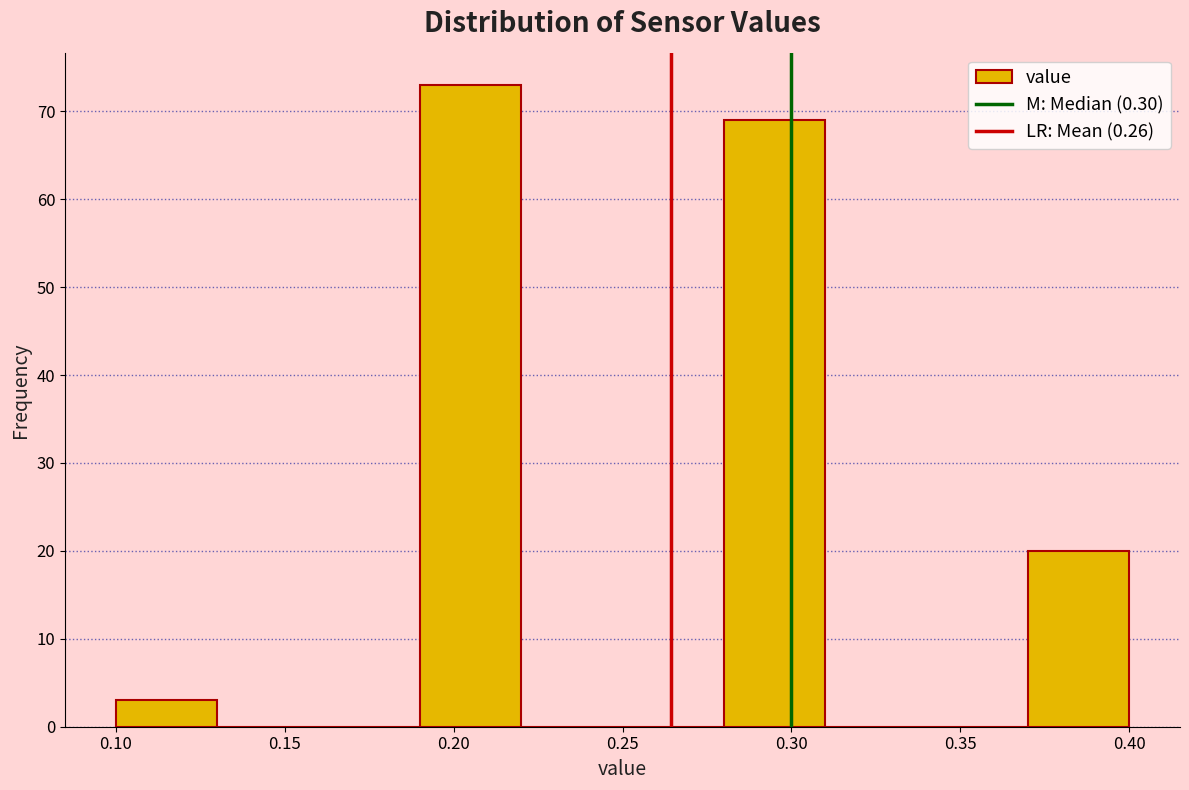

Which range on the x-axis has the tallest bar?

0.19 to 0.22